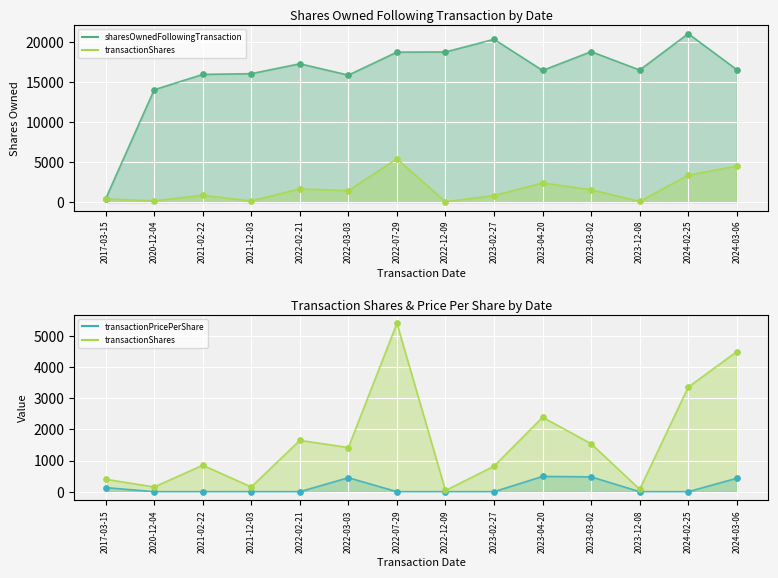

Which series has the widest spread of Y values?

sharesOwnedFollowingTransaction